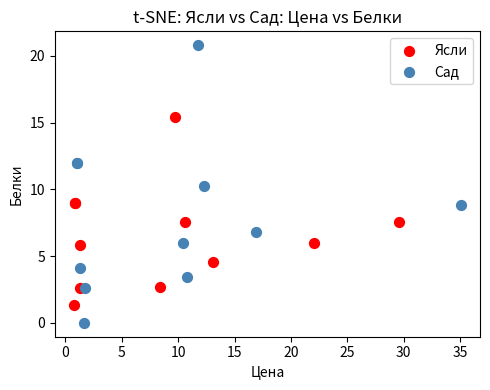

What are all the series names shown in the legend?

Ясли, Сад